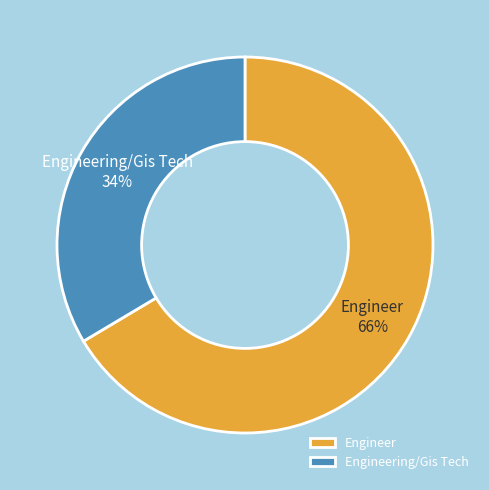

Count the number of slices in the pie.

2